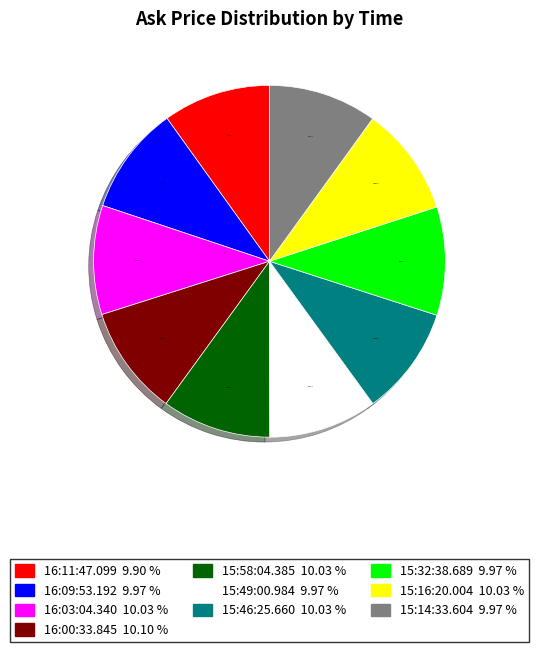

Is it true that 16:00:33.845 is 10% of the pie?

True